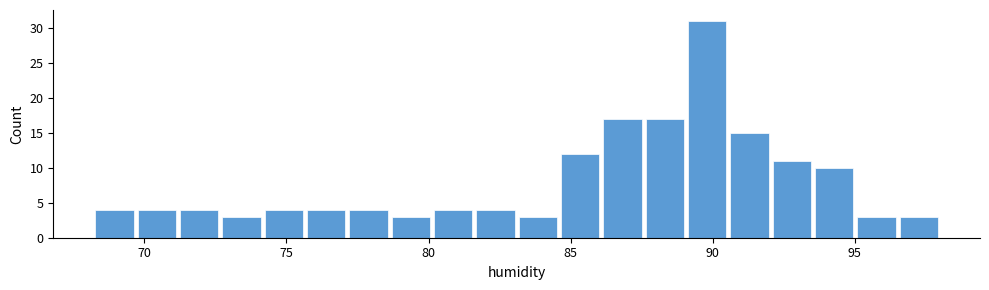

Around what value on the x-axis is the tallest bar? Give the approximate position of its centre, as read against the axis.

90.0